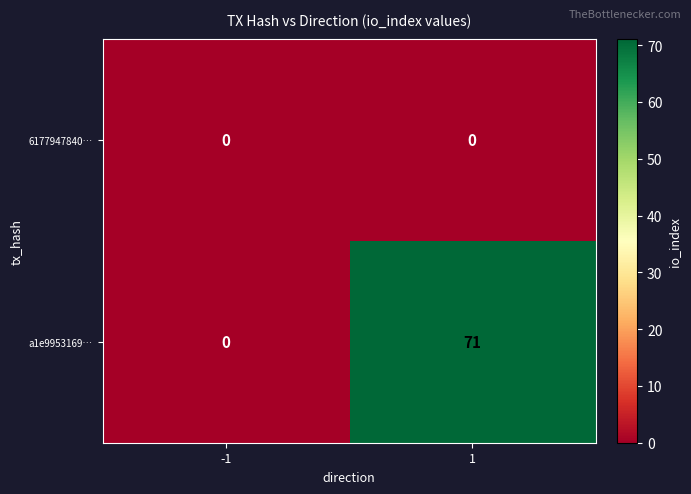

The value of a1e9953169… at 1 is 98. True or false?

False